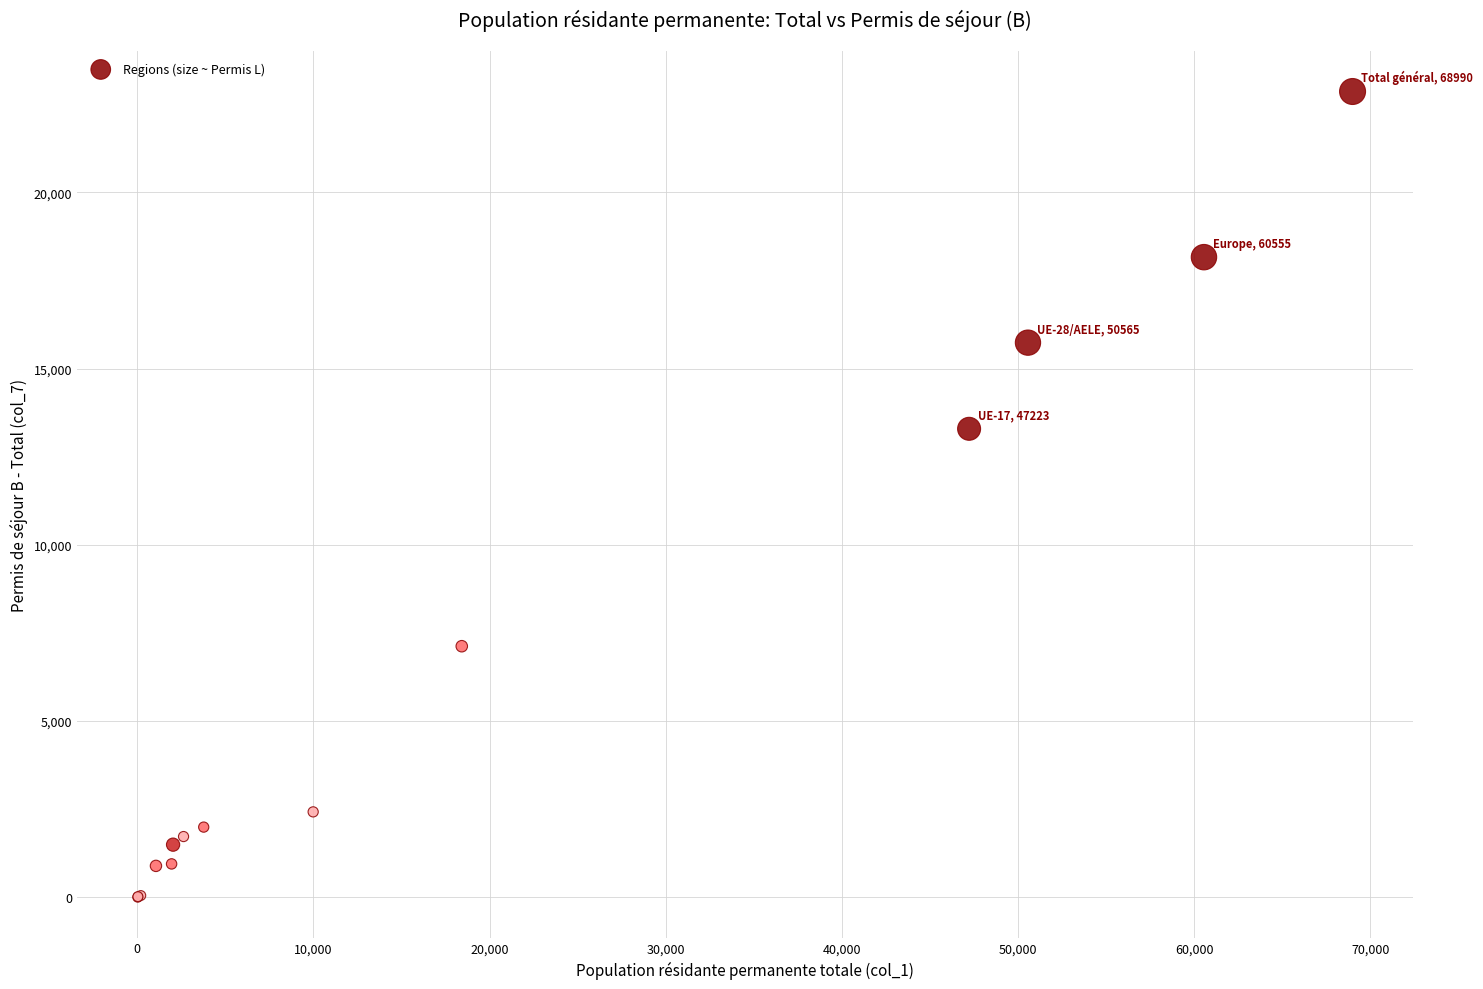

What Y value in the scatter plot is closest to 11431?

13291